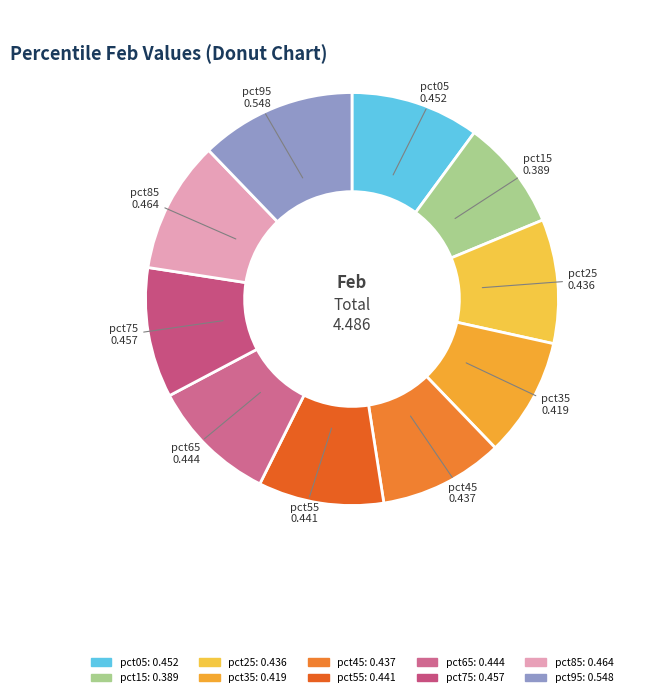

Which category has the smallest portion of the pie?

pct15